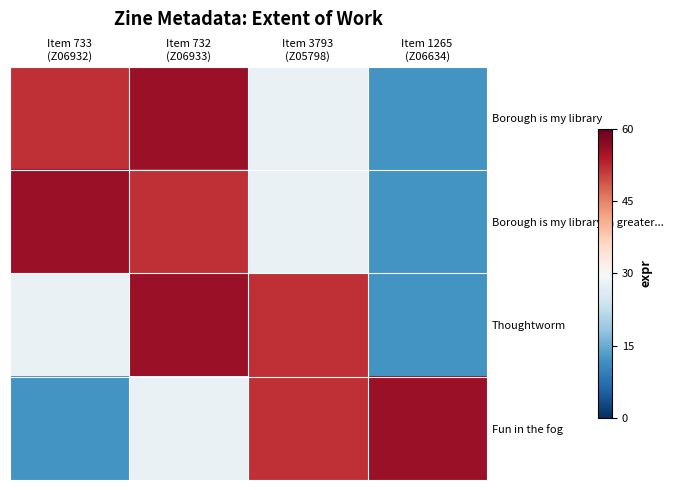

Which series changed the most between Item 732 (Z06933) and Item 3793 (Z05798)?

Borough is my library